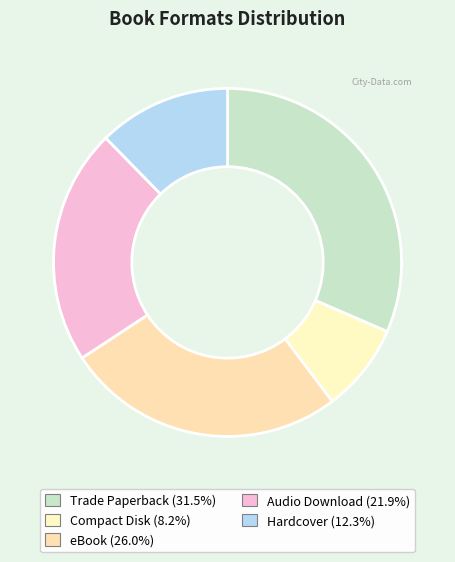

Is it true that Hardcover is 3% of the pie?

False